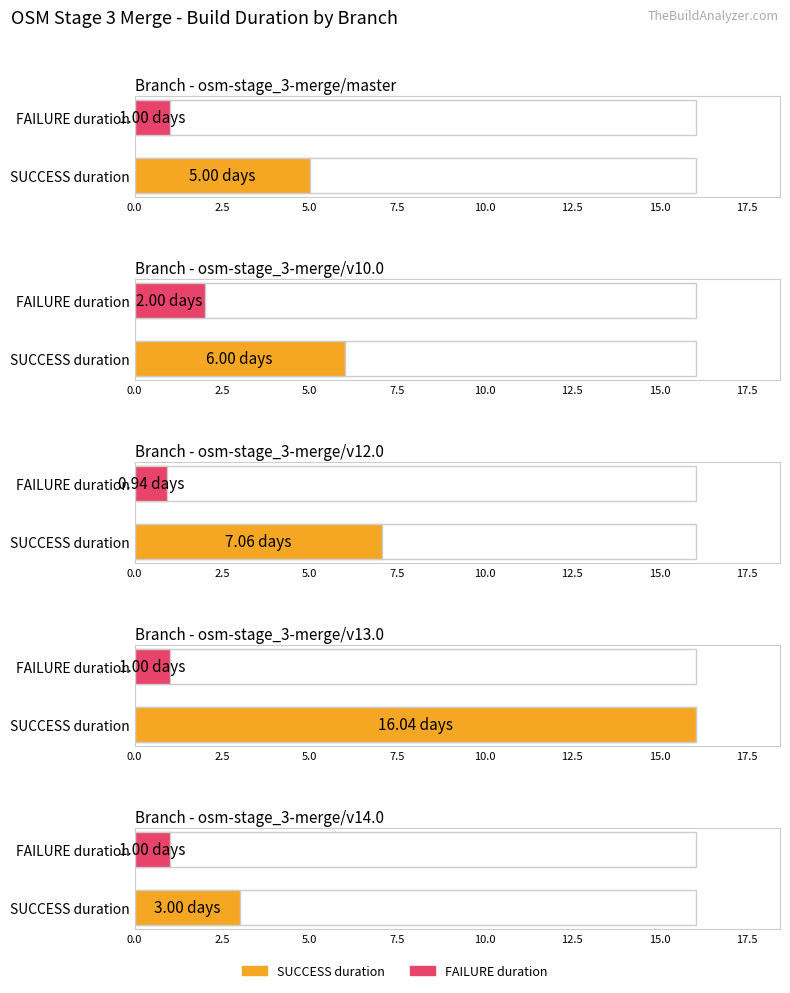

Reading right to left, extract all data points from this chart.

SUCCESS duration: v14.0=3.0	v13.0=16.0	v12.0=7.1	v10.0=6.0	master=5.0
FAILURE duration: v14.0=1.0	v13.0=1.0	v12.0=0.9	v10.0=2.0	master=1.0